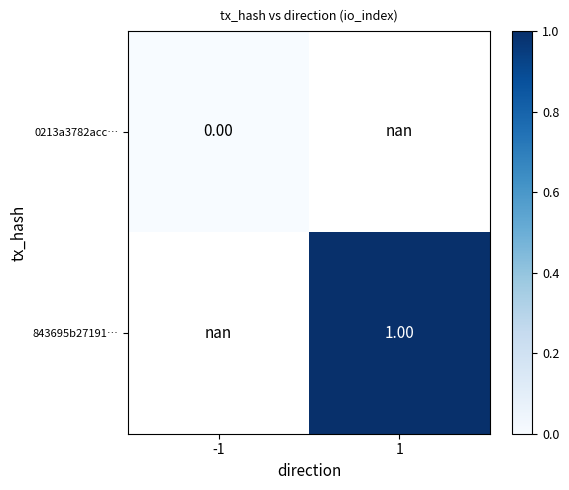

Is the value of 0213a3782acc… at -1 greater than the value of 843695b27191… at 1?

No